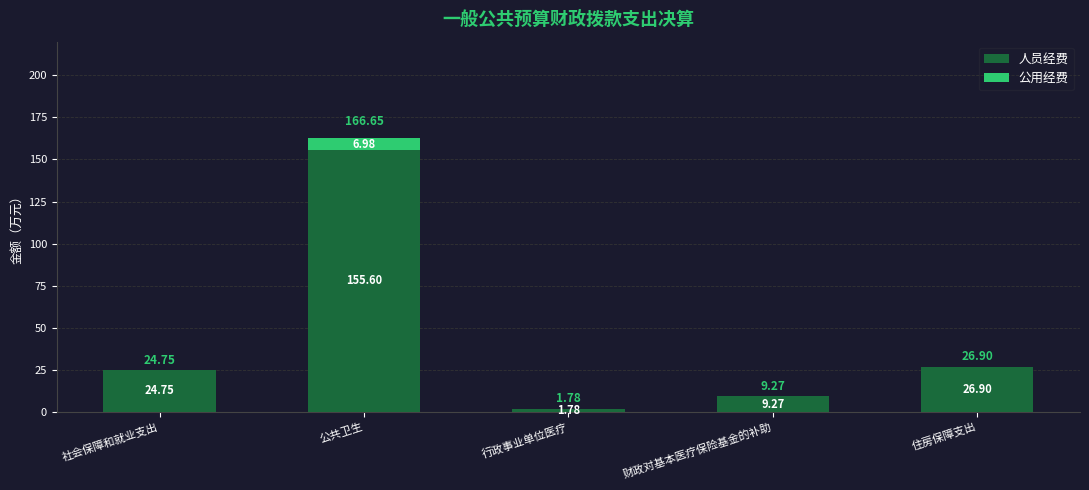

Where does the 人员经费 series first go above 24?

社会保障和就业支出